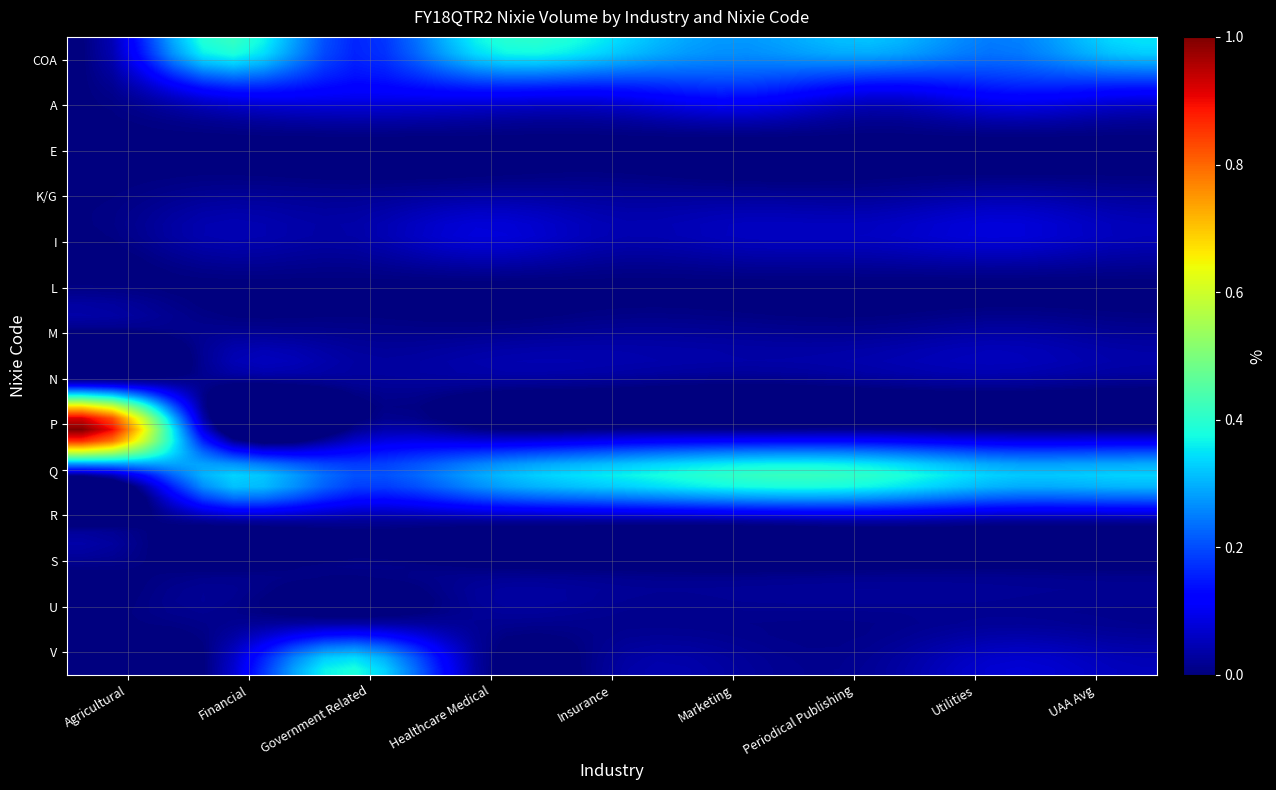

Which series has the widest spread of values?

P